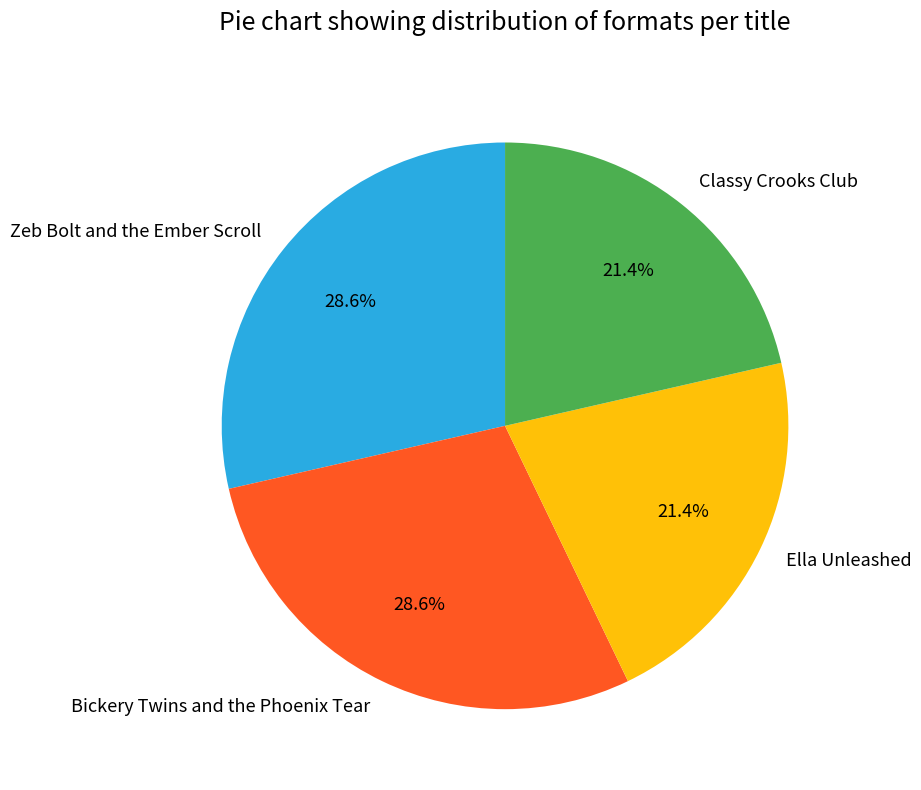

Is there a majority slice in this chart?

No